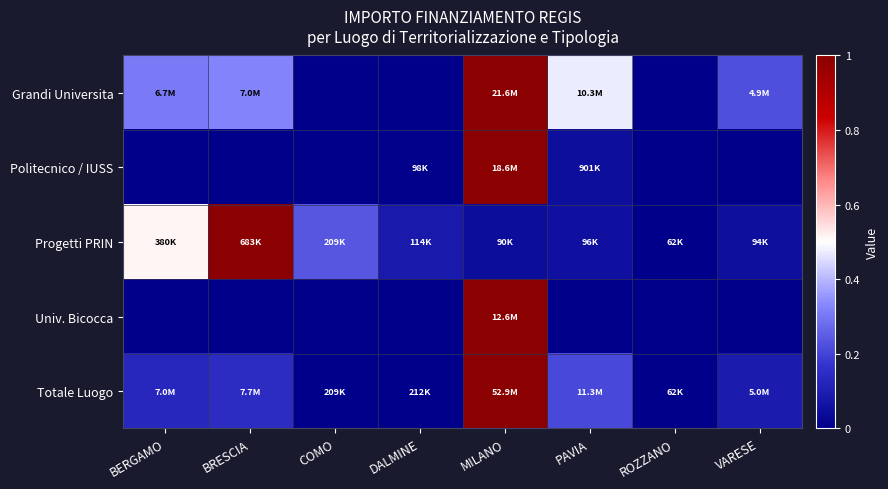

Reading left to right, list all the values displayed in this chart.

Grandi Universita: BERGAMO=0.3	BRESCIA=0.3	COMO=0.0	DALMINE=0.0	MILANO=1.0	PAVIA=0.5	ROZZANO=0.0	VARESE=0.2
Politecnico / IUSS: BERGAMO=0.0	BRESCIA=0.0	COMO=0.0	DALMINE=0.0	MILANO=1.0	PAVIA=0.0	ROZZANO=0.0	VARESE=0.0
Progetti PRIN: BERGAMO=0.5	BRESCIA=1.0	COMO=0.2	DALMINE=0.1	MILANO=0.0	PAVIA=0.1	ROZZANO=0.0	VARESE=0.1
Univ. Bicocca: BERGAMO=0.0	BRESCIA=0.0	COMO=0.0	DALMINE=0.0	MILANO=1.0	PAVIA=0.0	ROZZANO=0.0	VARESE=0.0
Totale Luogo: BERGAMO=0.1	BRESCIA=0.1	COMO=0.0	DALMINE=0.0	MILANO=1.0	PAVIA=0.2	ROZZANO=0.0	VARESE=0.1